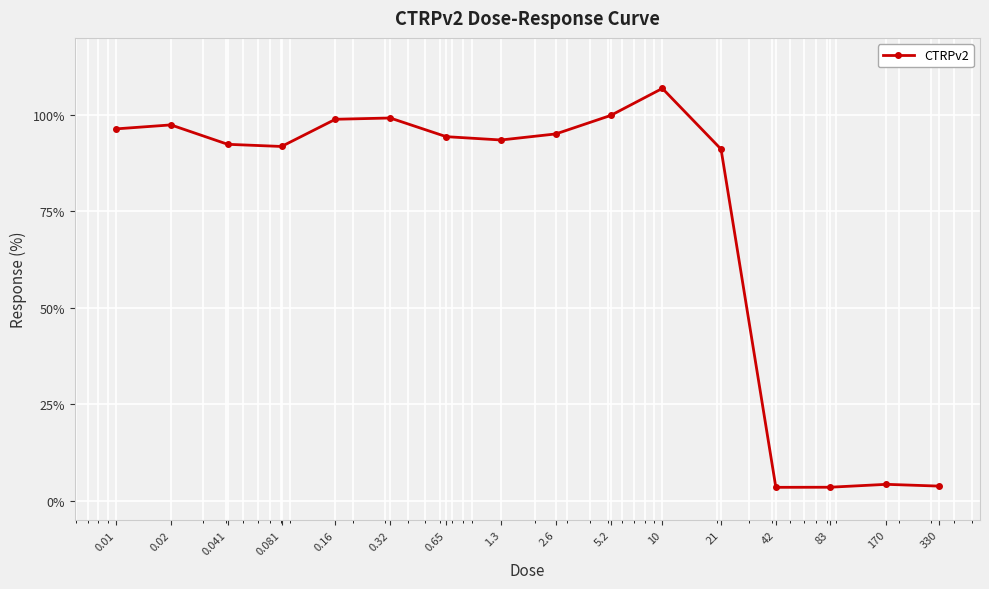

What is the smallest value displayed?

3.5